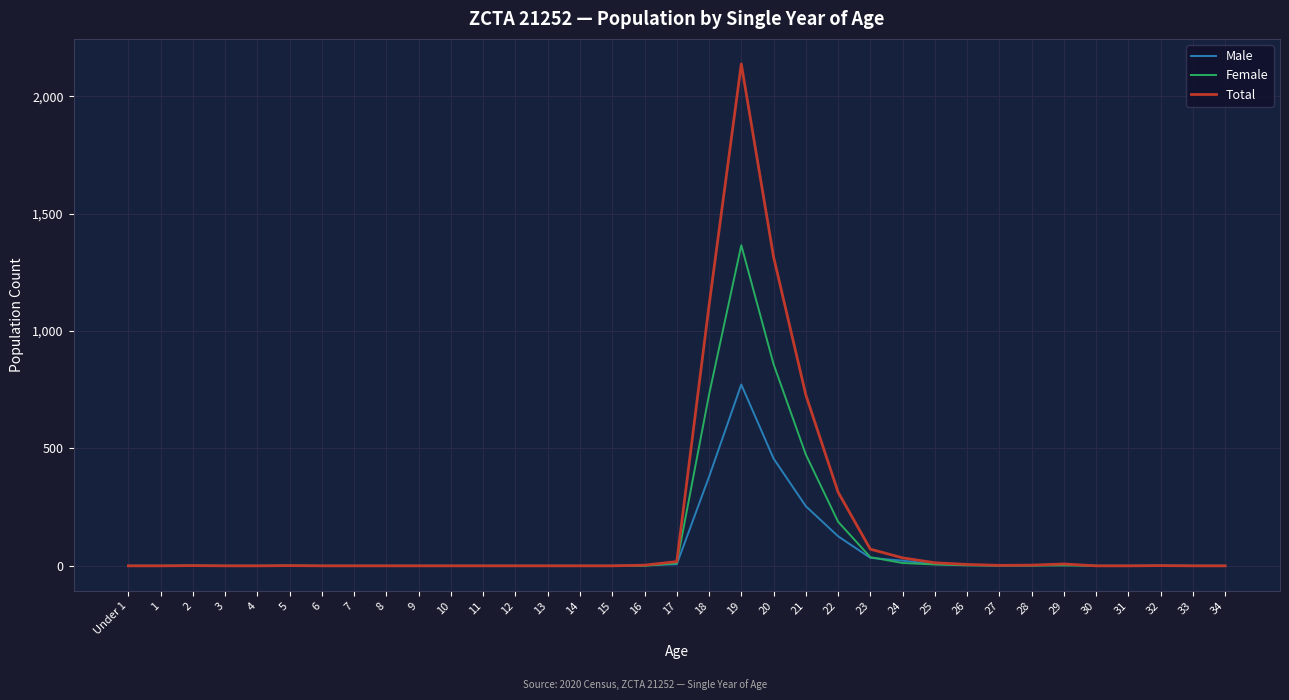

What is the maximum value for Male?

772